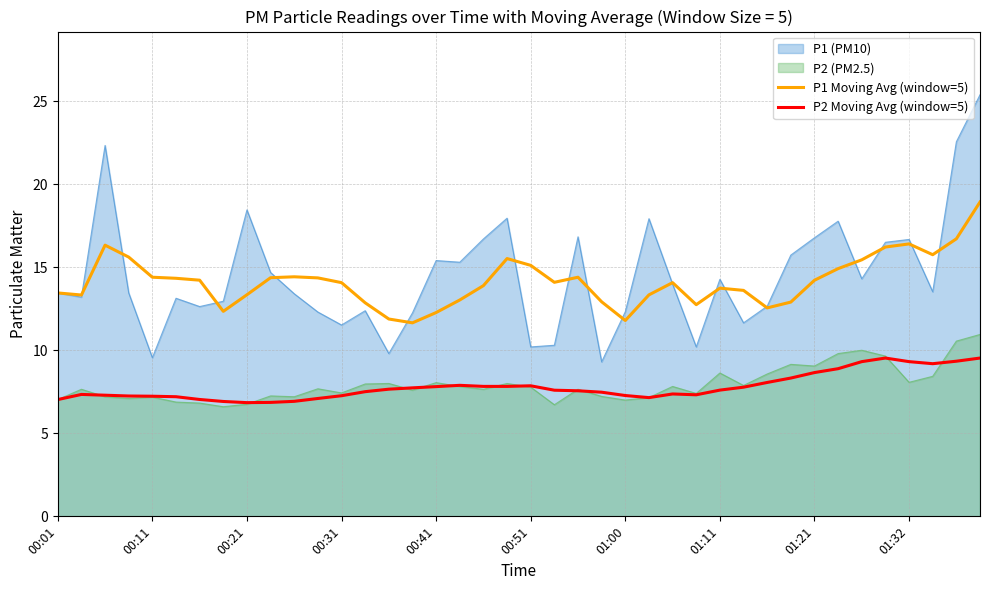

True or false: P1 Moving Avg (window=5) and P2 Moving Avg (window=5) intersect in this chart.

False